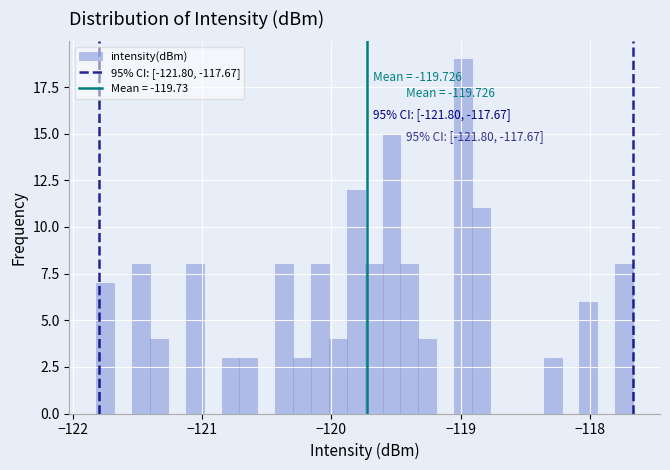

Read against the x-axis, roughly where is the centre of the tallest bar?

-119.0